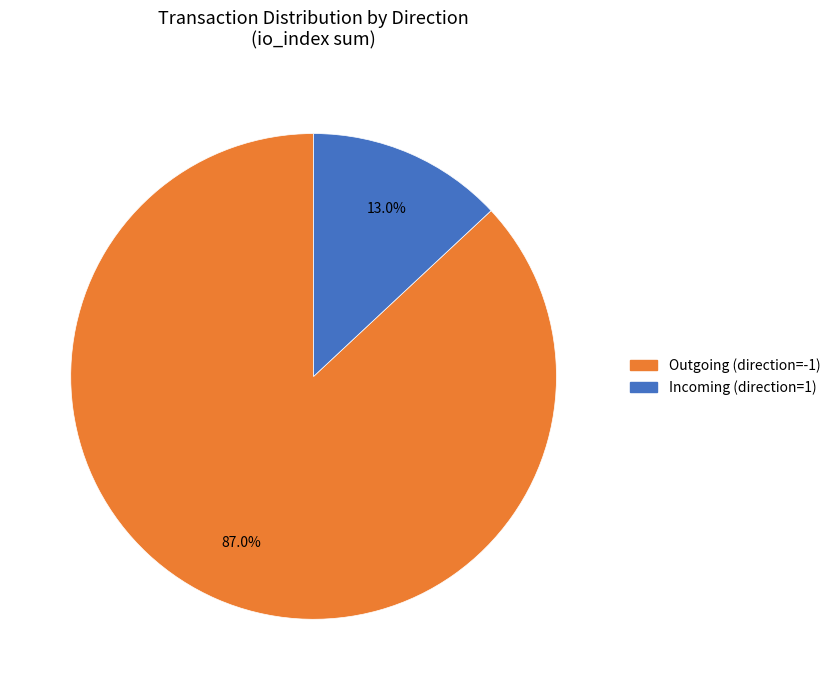

Is there a majority slice in this chart?

Yes